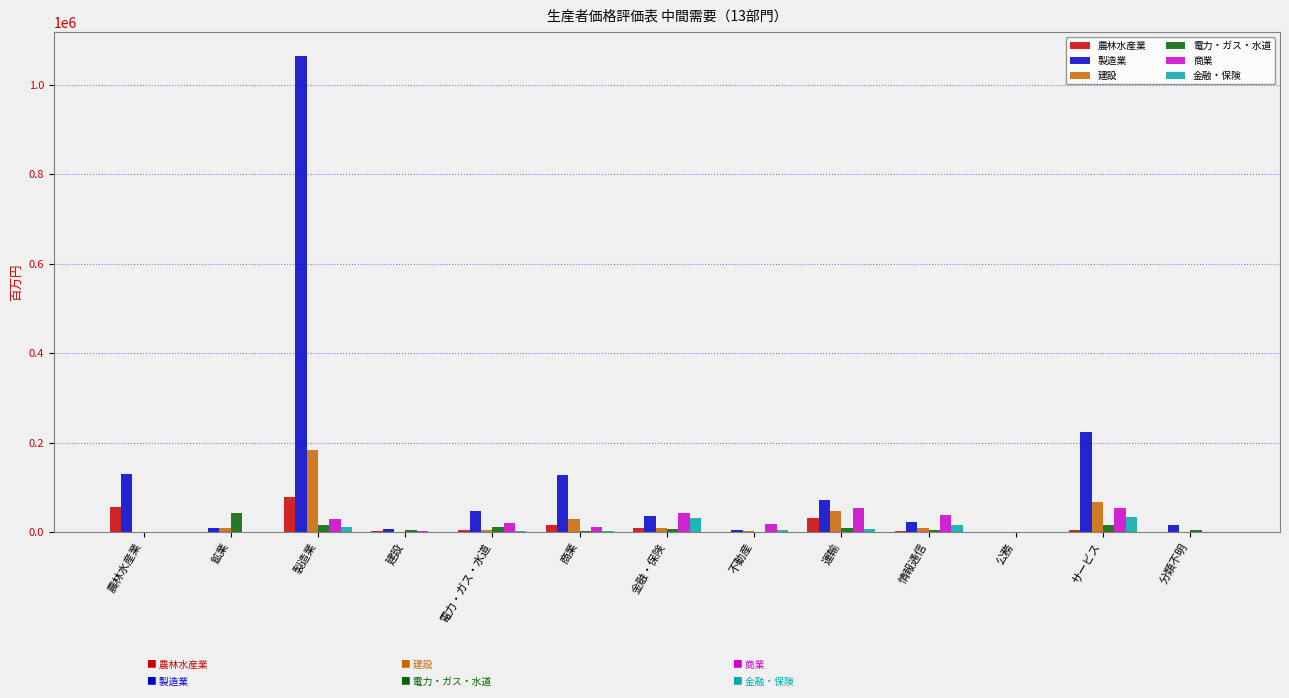

Where is 建設 nearest to the value 91737?

サービス